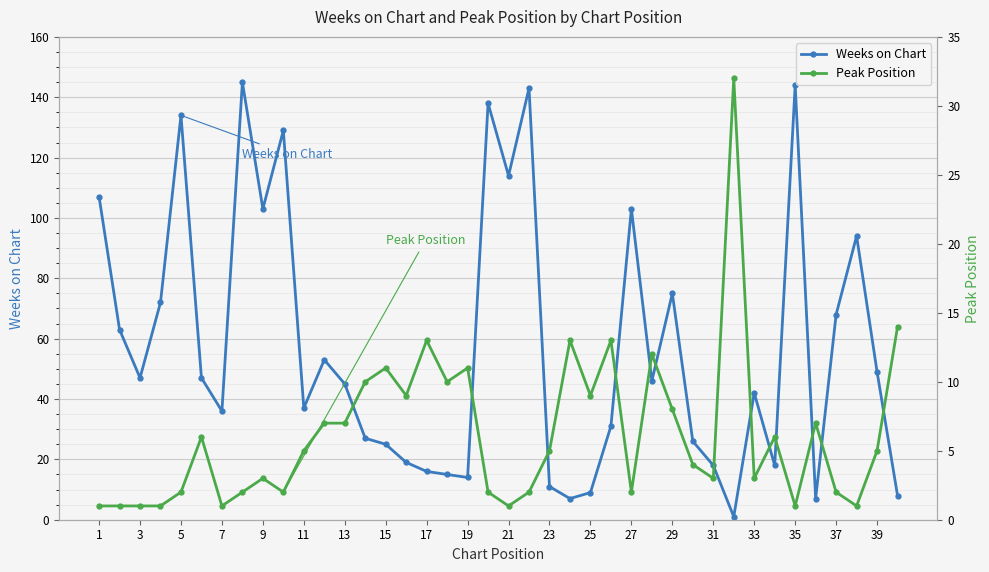

Where is the first local maximum for Weeks on Chart?

5